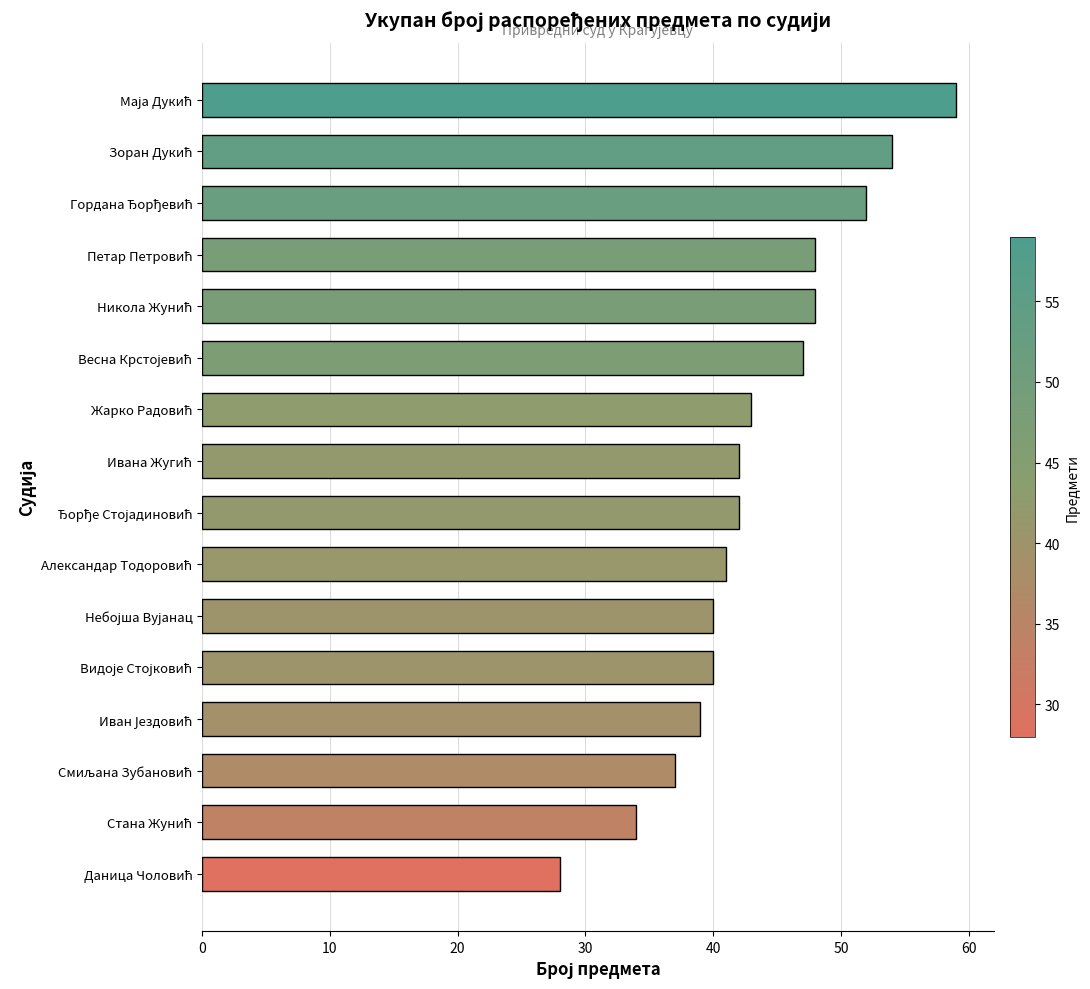

What is the average value?

43